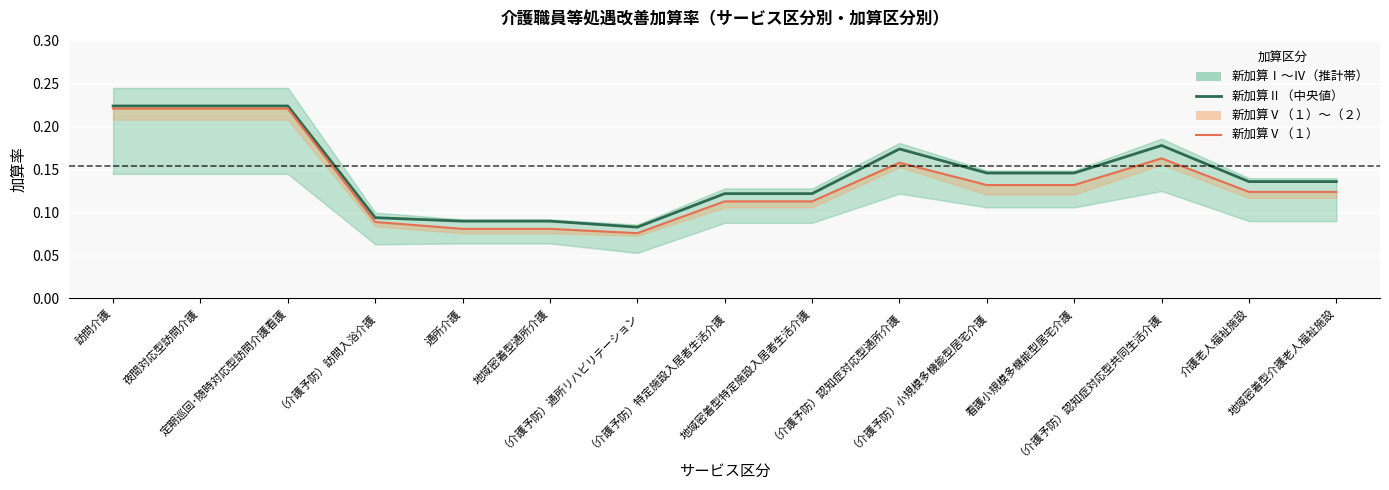

Rank the series at （介護予防）小規模多機能型居宅介護 from lowest to highest value.

新加算Ⅴ（１）, 新加算Ⅱ